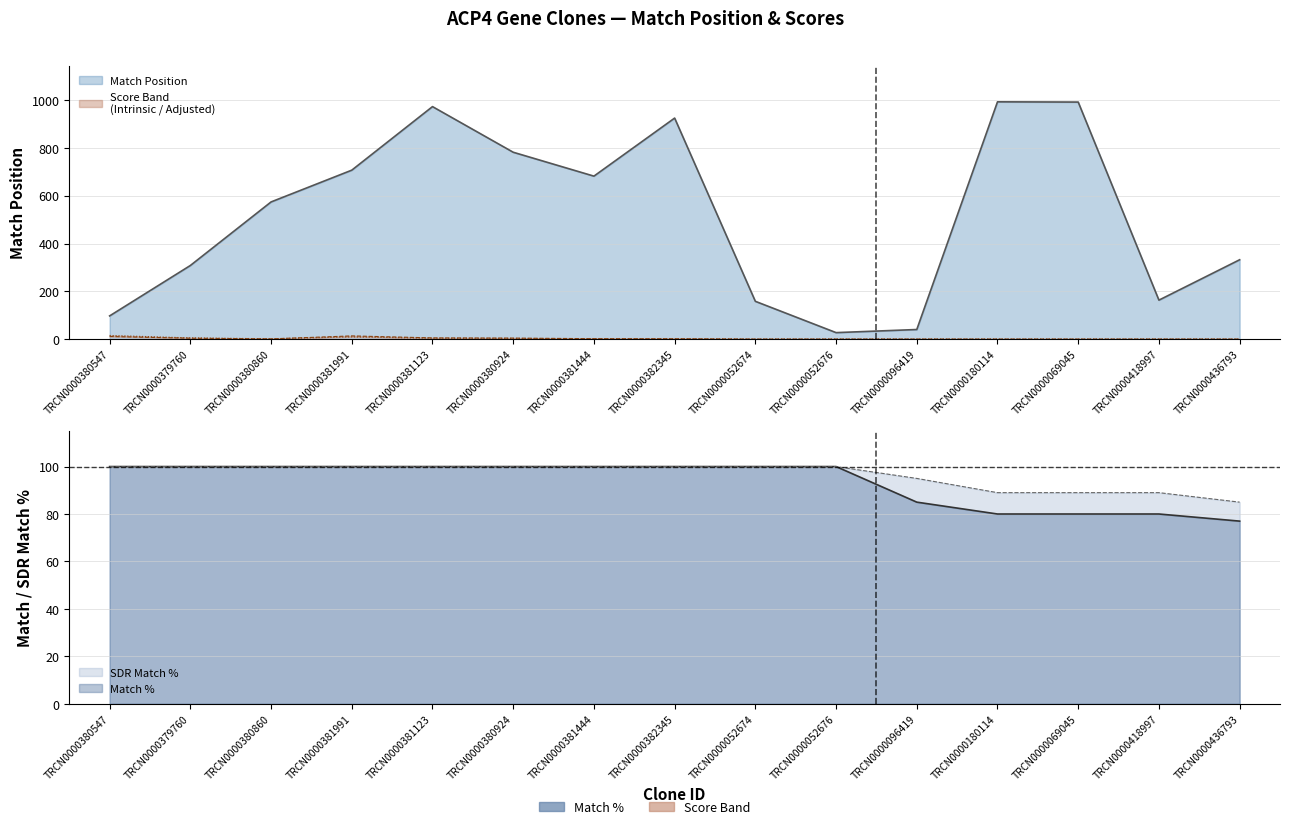

Reading right to left, what are all the values shown in this chart?

Match Position: 332.0	163.0	992.0	993.0	40.0	27.0	158.0	925.0	682.0	782.0	973.0	707.0	574.0	308.0	97.0
Intrinsic Score: 0.0	0.0	0.0	0.0	0.0	0.0	0.0	1.4	1.6	4.0	5.0	13.2	0.9	3.6	10.8
Adjusted Score: 0.0	0.0	0.0	0.0	0.0	0.0	0.0	0.9	1.2	2.8	3.5	9.2	1.2	5.0	15.1
Match %: 77.0	80.0	80.0	80.0	85.0	100.0	100.0	100.0	100.0	100.0	100.0	100.0	100.0	100.0	100.0
SDR Match %: 85.0	89.0	89.0	89.0	95.0	100.0	100.0	100.0	100.0	100.0	100.0	100.0	100.0	100.0	100.0